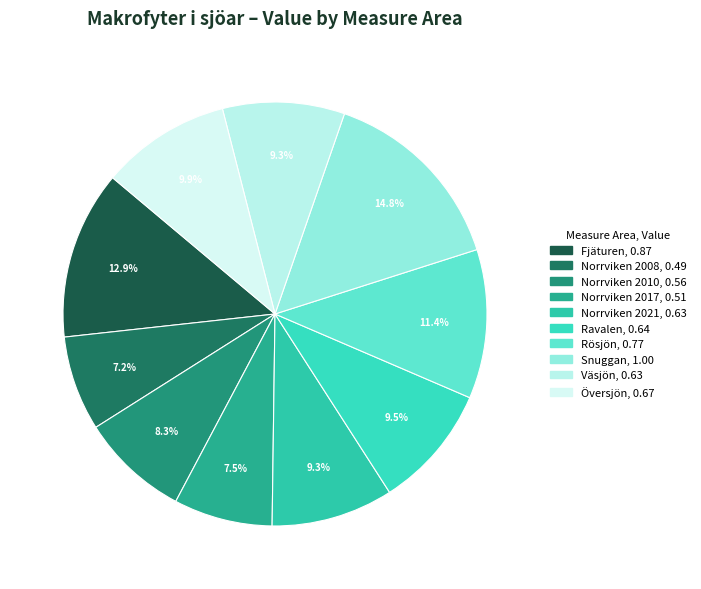

Which slice is the smallest?

Norrviken 2008